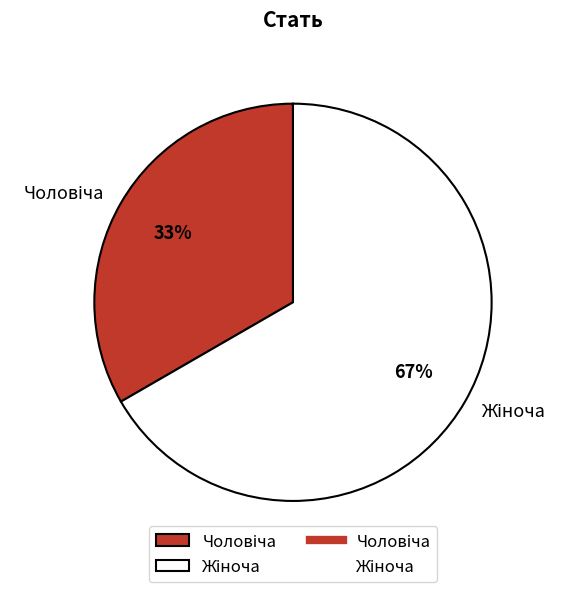

Is there any slice that represents more than half of the pie?

Yes